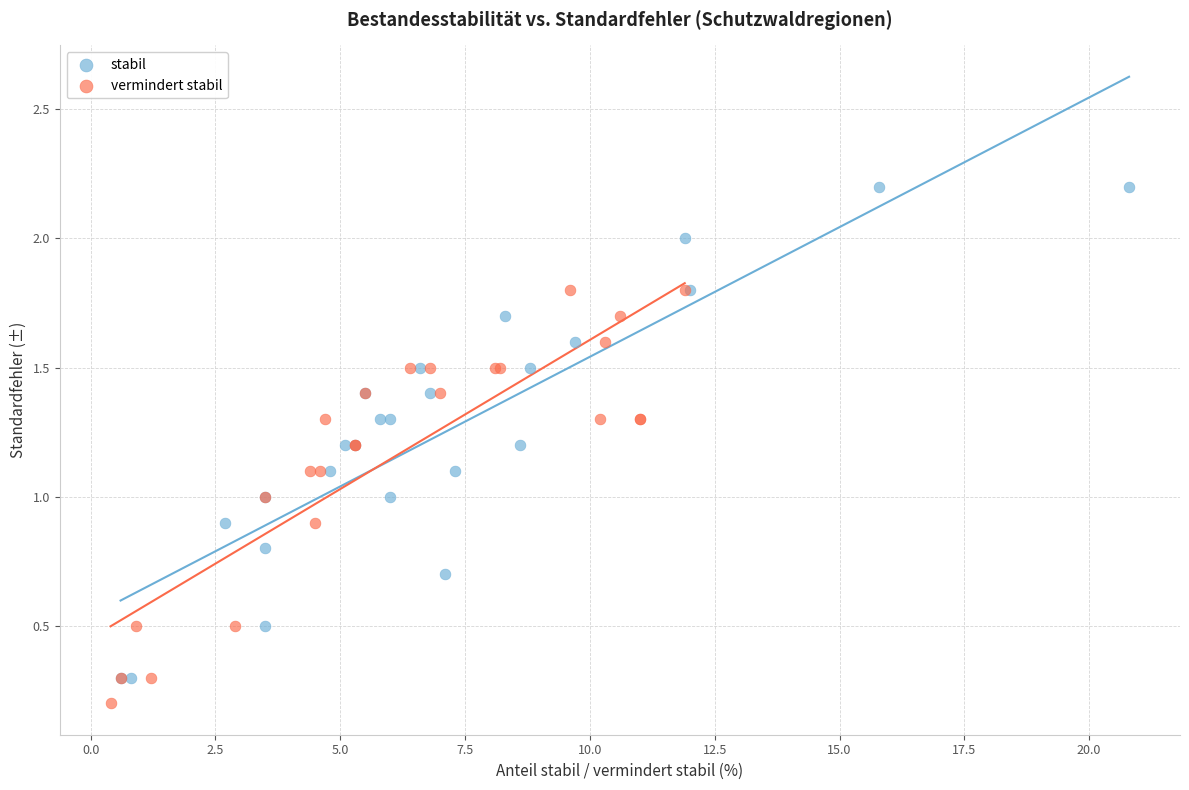

Which series has the widest spread of Y values?

stabil